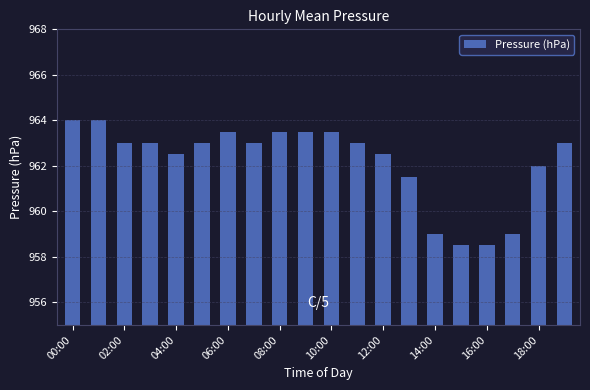

Reading left to right, extract all data points from this chart.

964.0	964.0	963.0	963.0	962.5	963.0	963.5	963.0	963.5	963.5	963.5	963.0	962.5	961.5	959.0	958.5	958.5	959.0	962.0	963.0